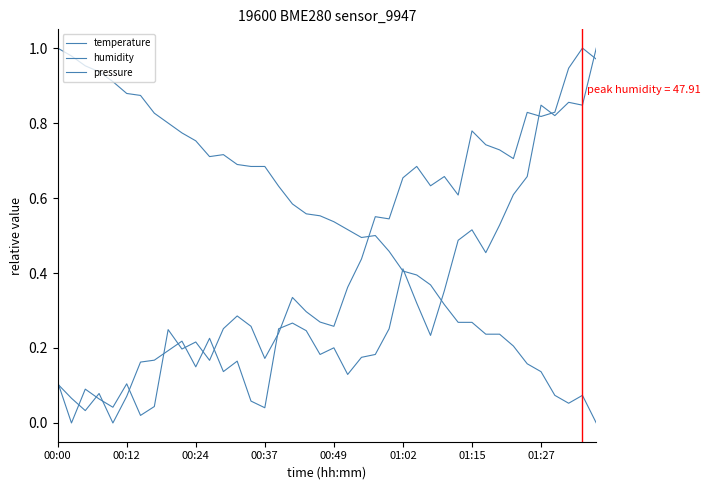

How many lines are shown in the chart?

3